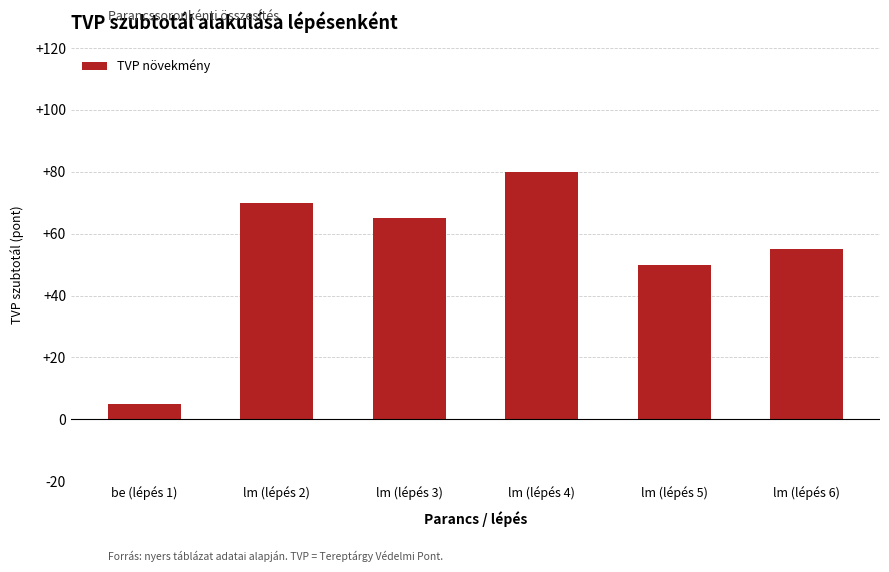

What is the label of the 6th bar from the right?

be (lépés 1)